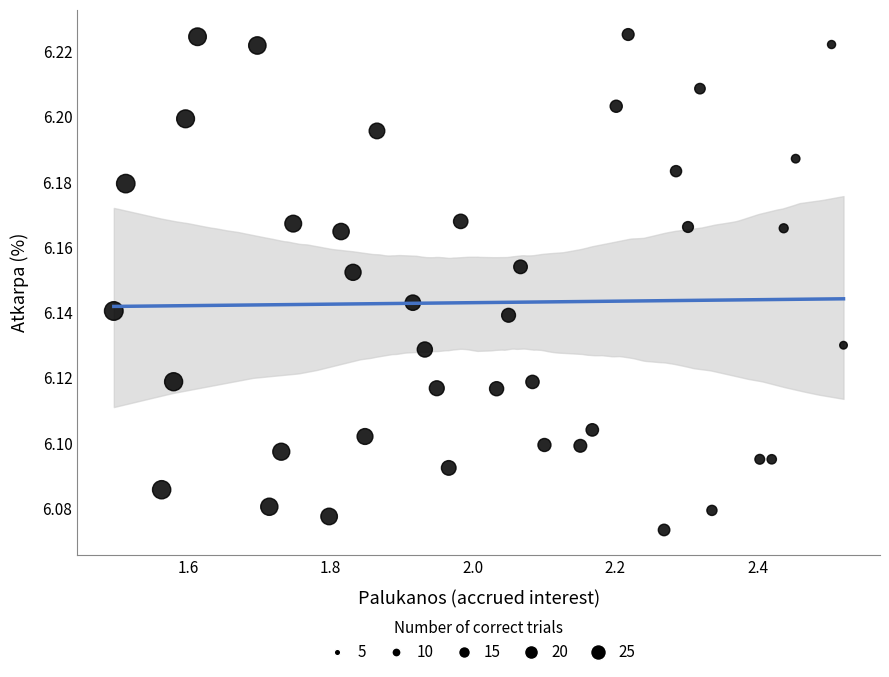

What is the range of X values (max minus min)?

1.0